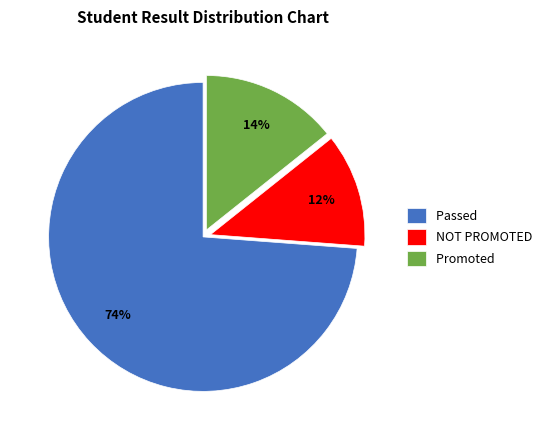

What is the smallest slice in the pie chart?

NOT PROMOTED